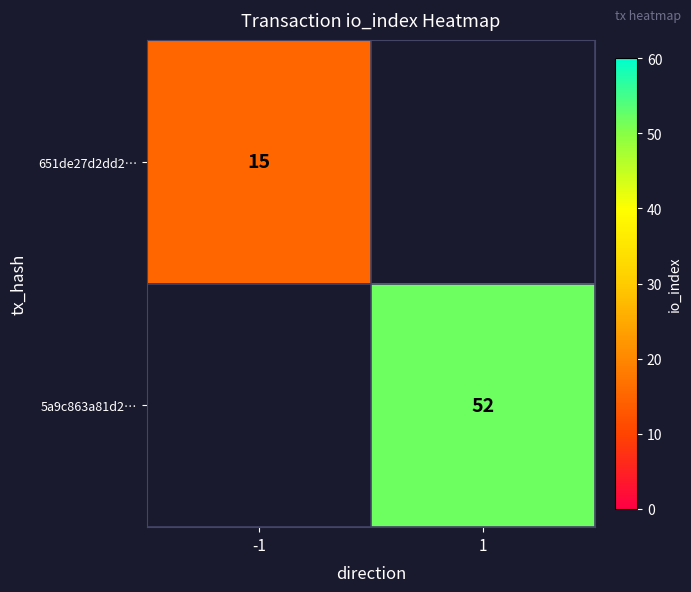

True or false: 651de27d2dd2… has a value of 23 at -1.

False